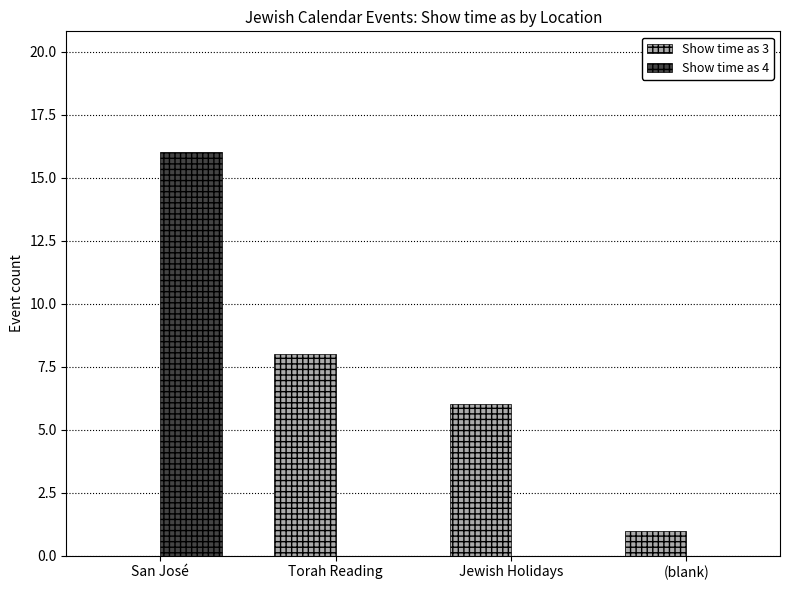

How many series are shown in this chart?

2